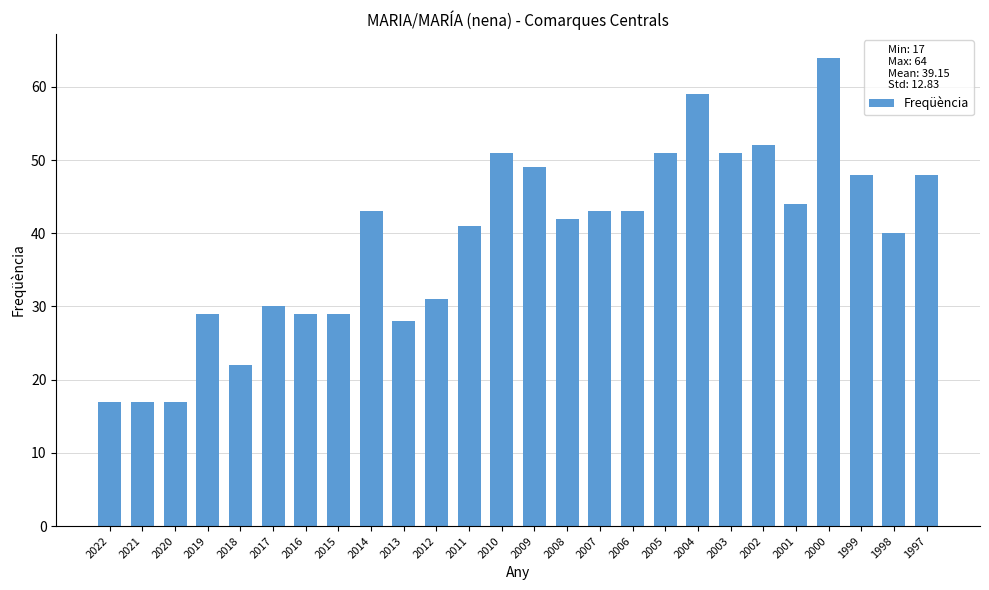

What is the value of the 11th bar from the left?

31